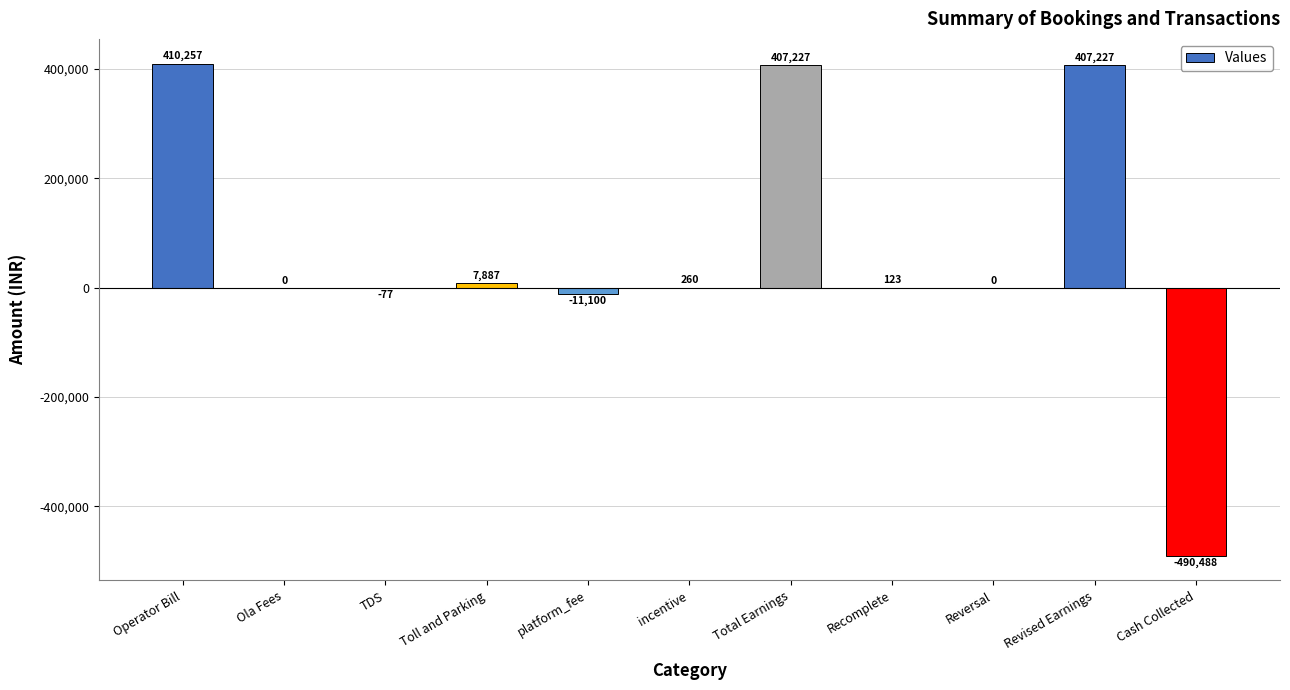

Does the chart contain stacked bars?

No